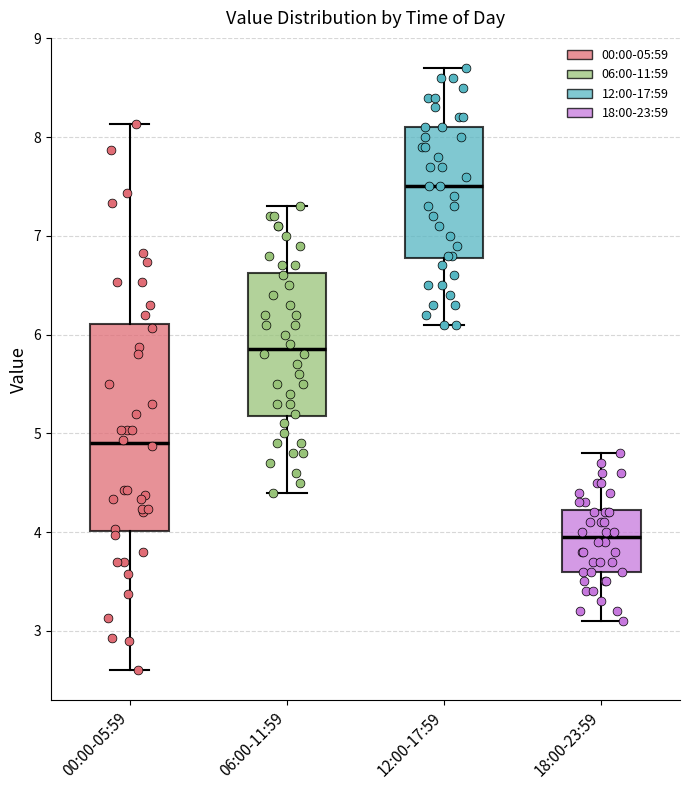

Reading left to right, transcribe this box plot: for each box, give where its median line is, the range the box spans, and where its two whiskers end, as read against the y-axis. The values are not printed on the chart, so give them approximately, as read against the axis.

00:00-05:59: median 4.9, box 4.0 to 6.1, whiskers 2.6 to 8.1
06:00-11:59: median 5.9, box 5.2 to 6.6, whiskers 4.4 to 7.3
12:00-17:59: median 7.5, box 6.8 to 8.1, whiskers 6.1 to 8.7
18:00-23:59: median 4.0, box 3.6 to 4.2, whiskers 3.1 to 4.8